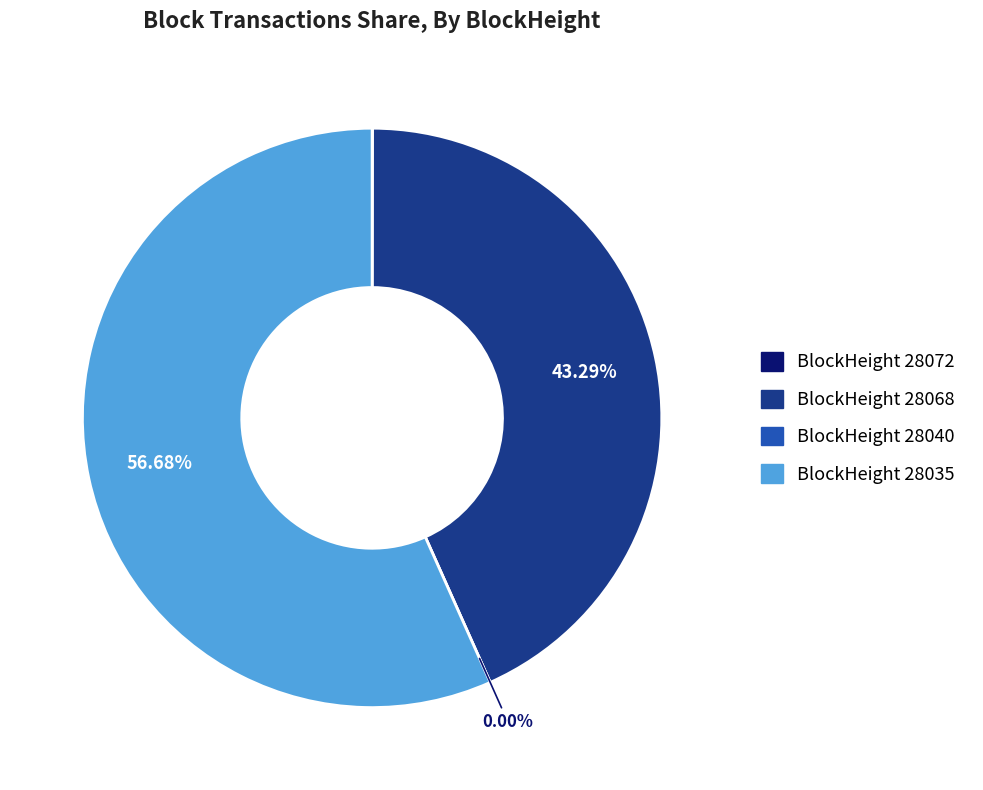

To the nearest percent, what is the average slice percentage?

25%